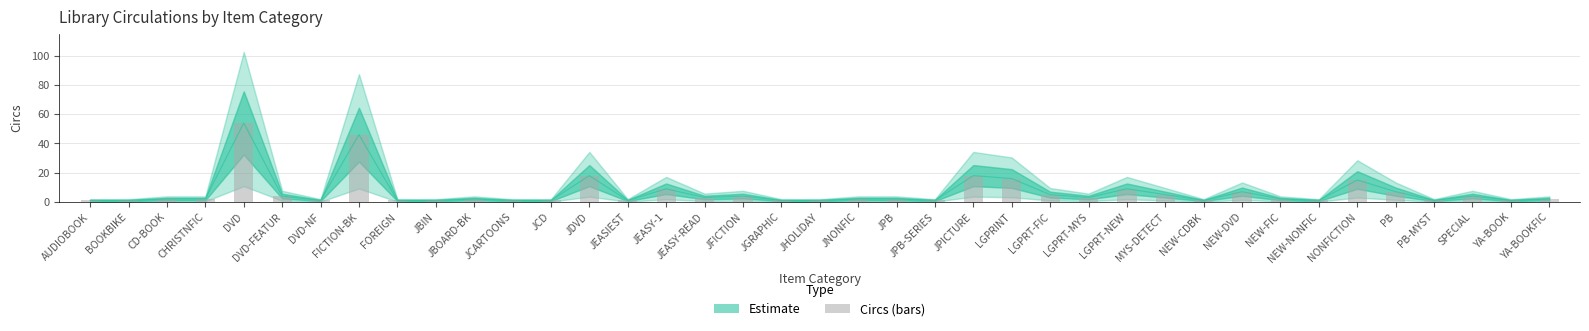

What is the label of the 1st bar from the right?

YA-BOOKFIC